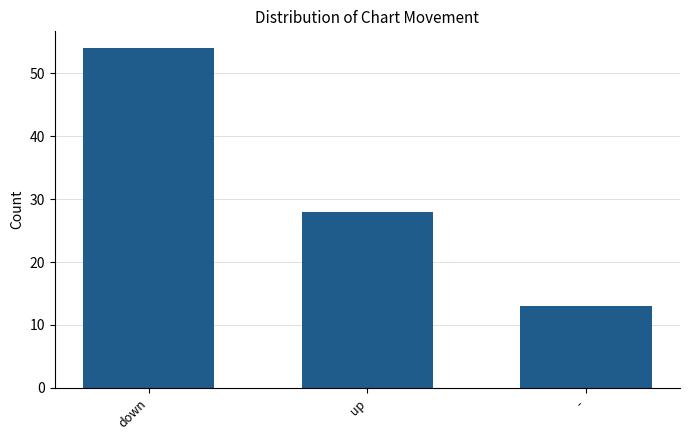

True or false: the data shows 13 at -.

True